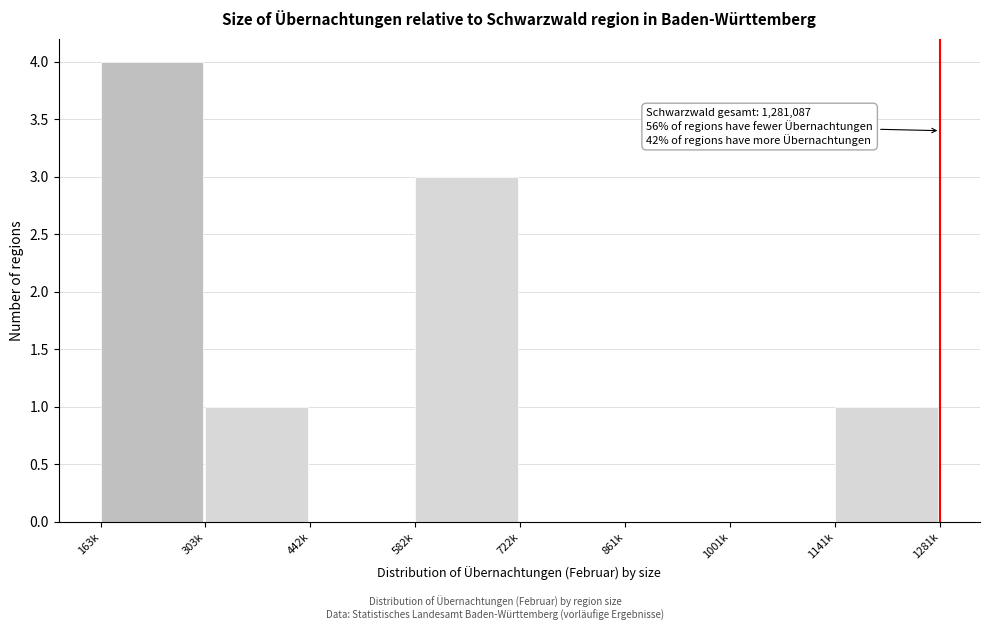

Reading right to left, extract all data points from this chart.

1141k=1	1001k=0	861k=0	722k=0	582k=3	442k=0	303k=1	163k=4